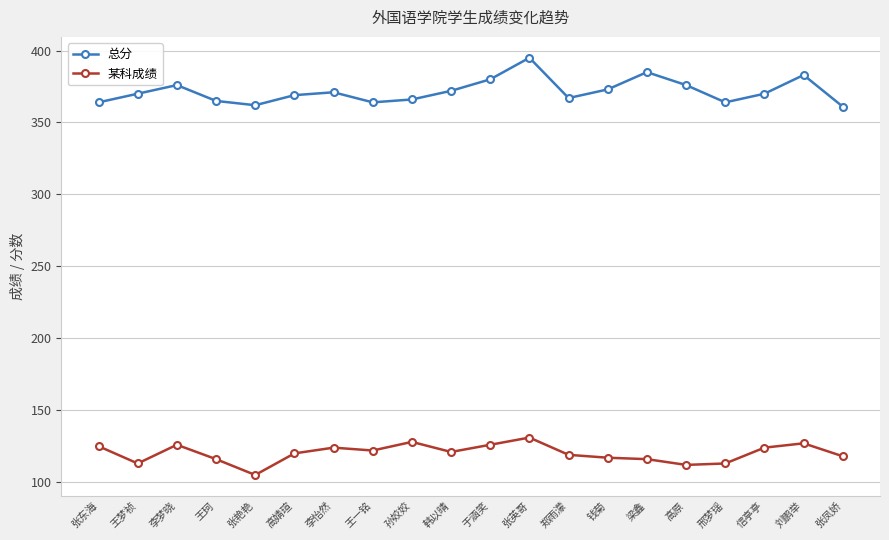

True or false: 某科成绩 and 总分 intersect in this chart.

False